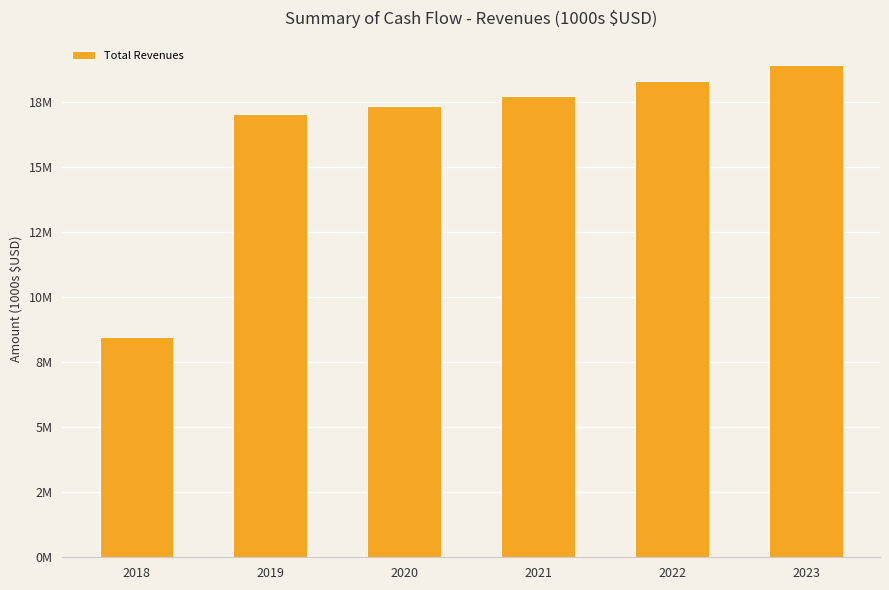

What is the average value?

16307568.3